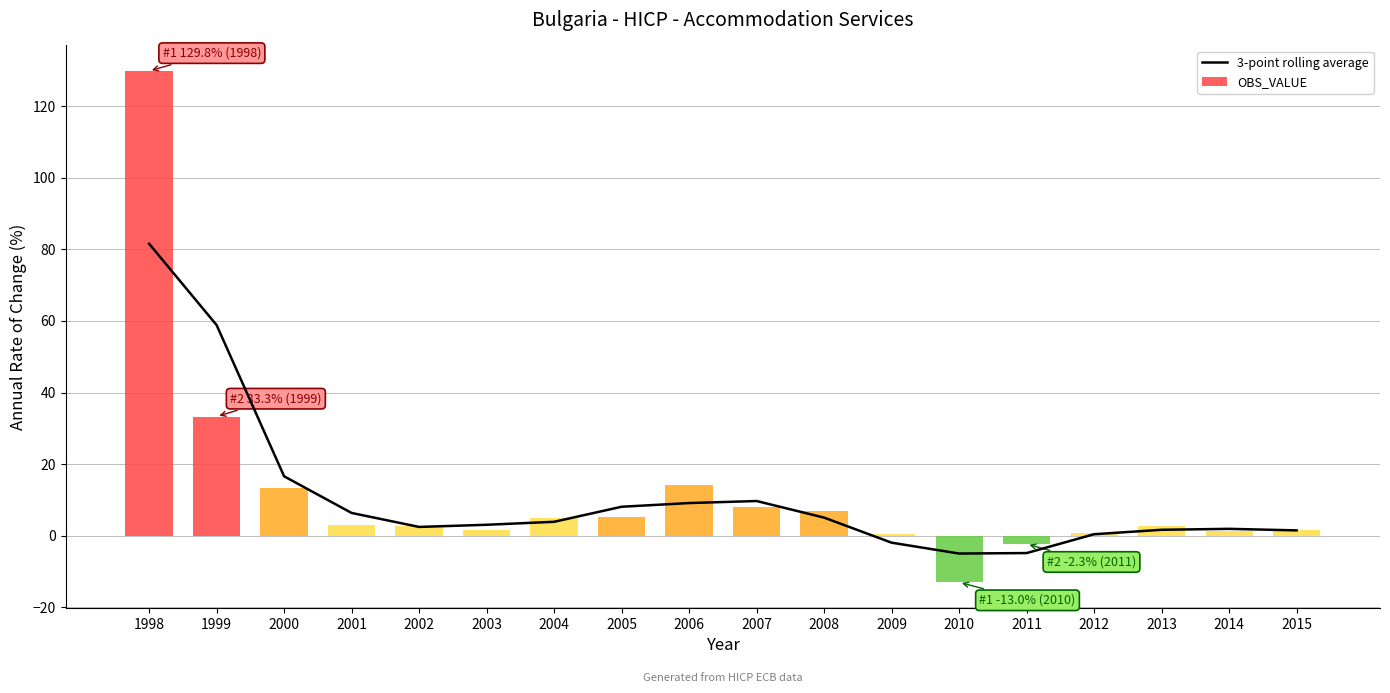

What is the average value?

11.0